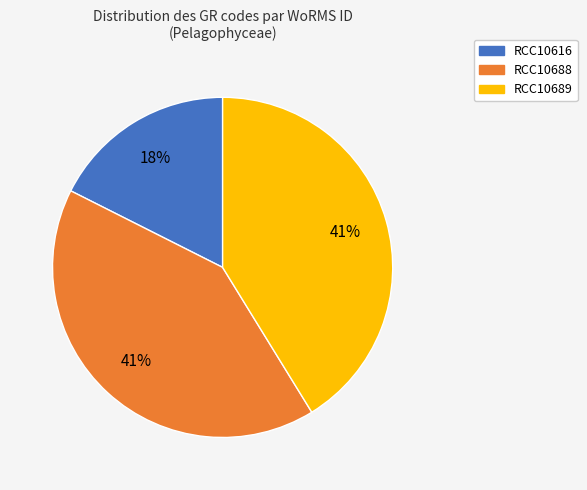

What is the ratio of the value at RCC10688 to the value at RCC10689?

1.0